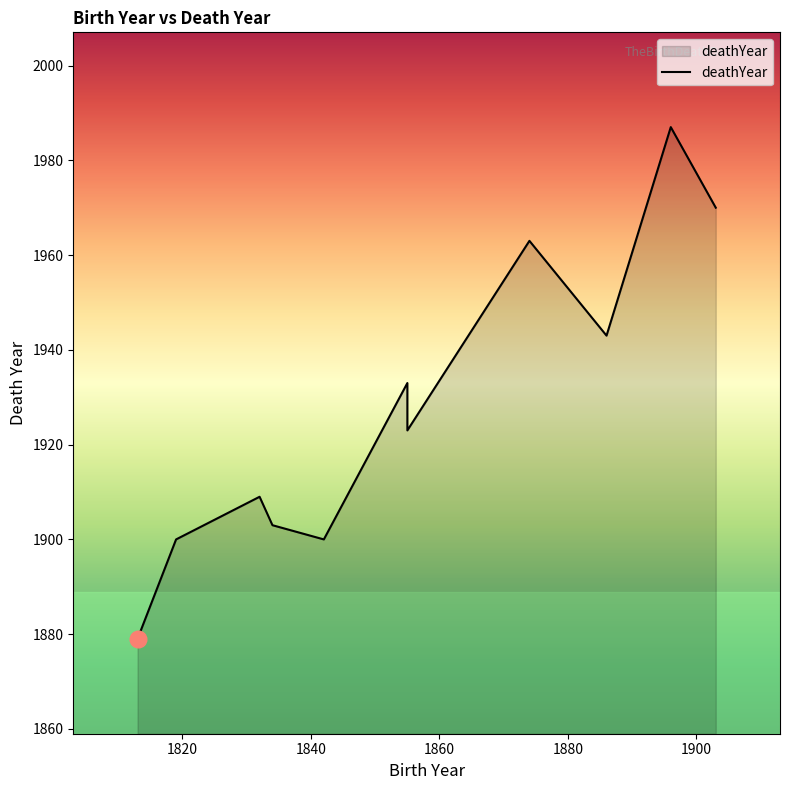

True or false: the data shows 1923 at 1855.

True